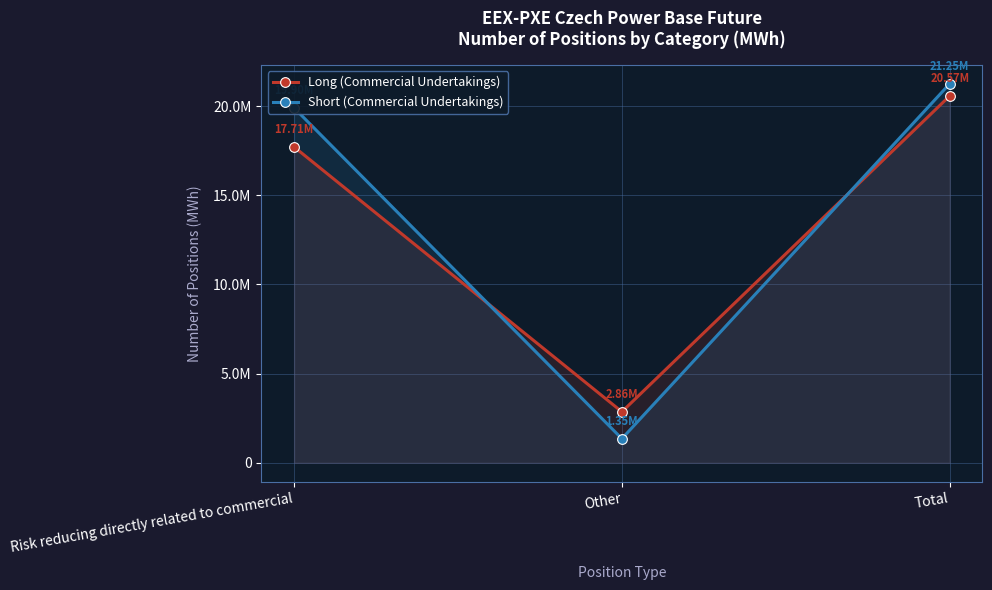

What is the difference between the Long (Commercial Undertakings) values at Other and Total?

17713545